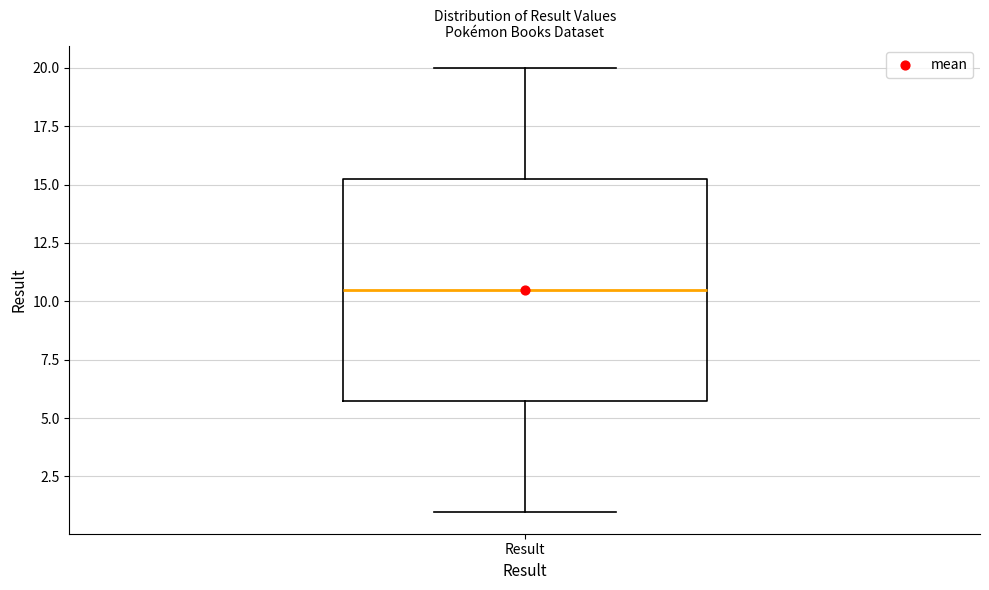

Transcribe this box plot: give where the median line is, the range the box spans, and where the two whiskers end, as read against the y-axis. The values are not printed on the chart, so give them approximately, as read against the axis.

median 10.5, box 6.0 to 15.5, whiskers 1.0 to 20.0